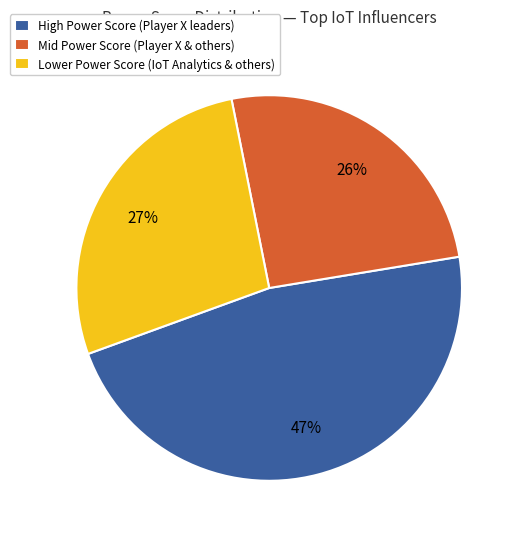

To the nearest percent, what is the combined percentage of Lower Power Score (IoT Analytics & others) and Mid Power Score (Player X & others)?

53%